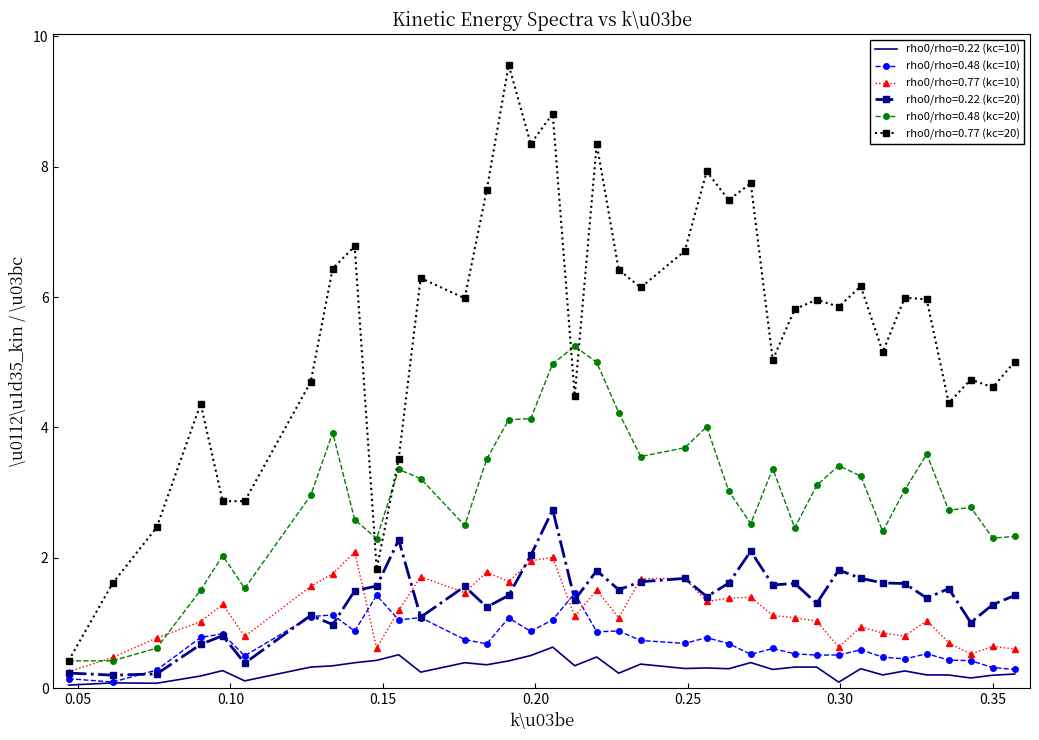

What is the maximum value shown in the chart?

9.6